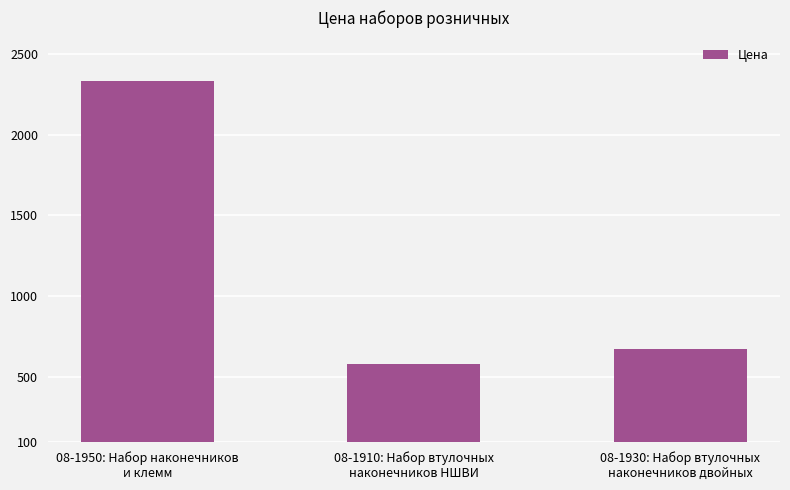

Does the chart contain any negative values?

No